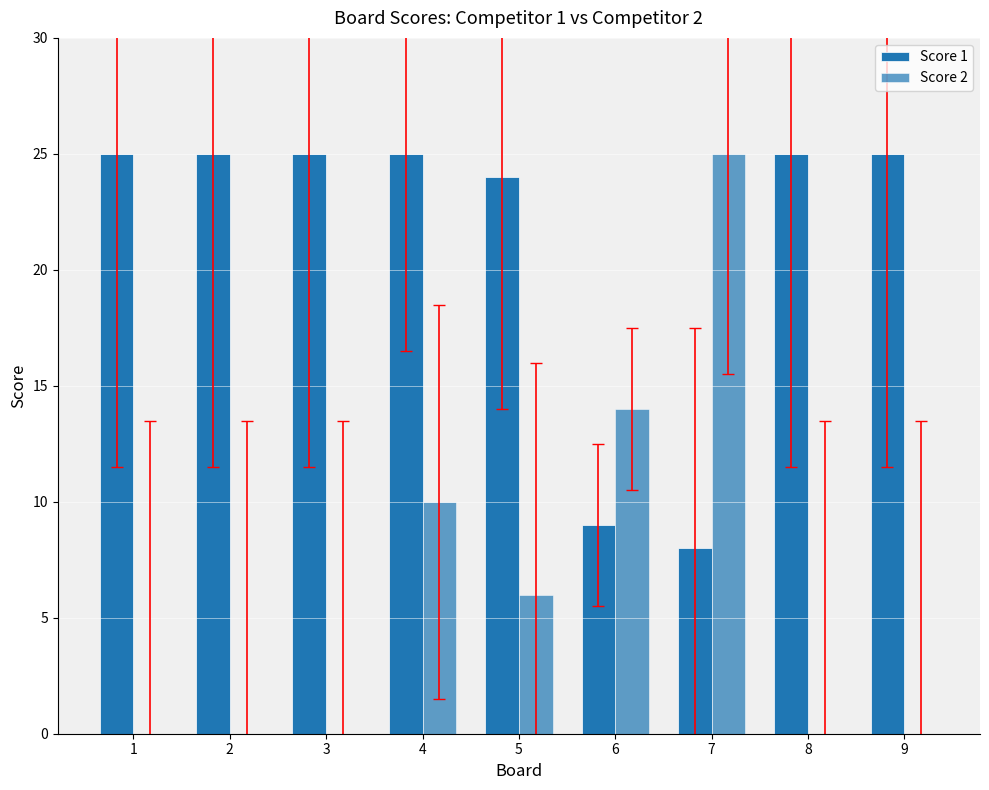

Reading right to left, list all the values displayed in this chart.

Score 1: 25	25	8	9	24	25	25	25	25
Score 2: 0	0	25	14	6	10	0	0	0